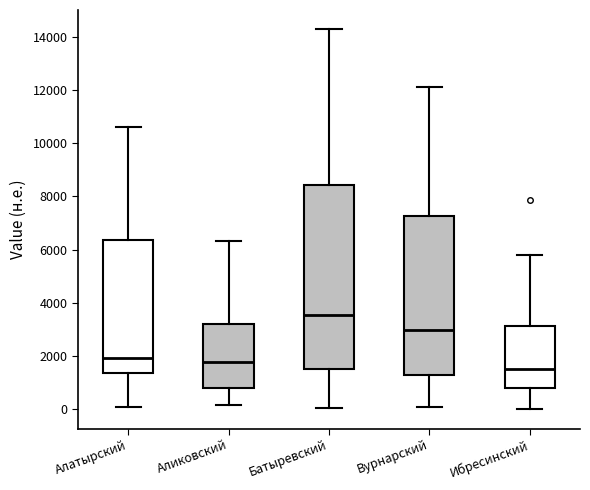

Where does the lower whisker of the box for Батыревский end on the y-axis? The values are not printed on the chart, so give them approximately, as read against the axis.

0